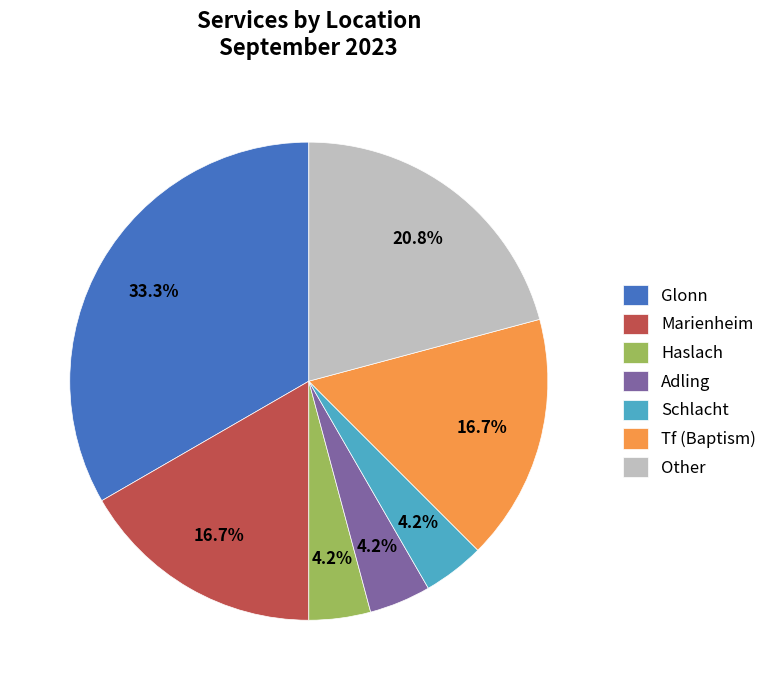

Do Glonn and Schlacht together represent more than half of the pie?

No